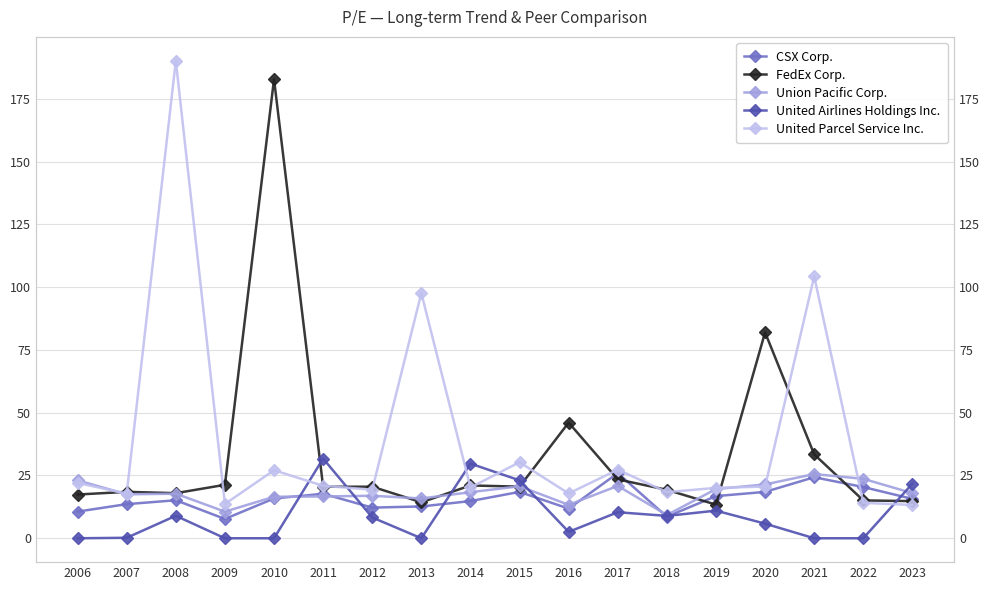

What is the value of the United Airlines Holdings Inc. point at the 9th from the left?

29.7